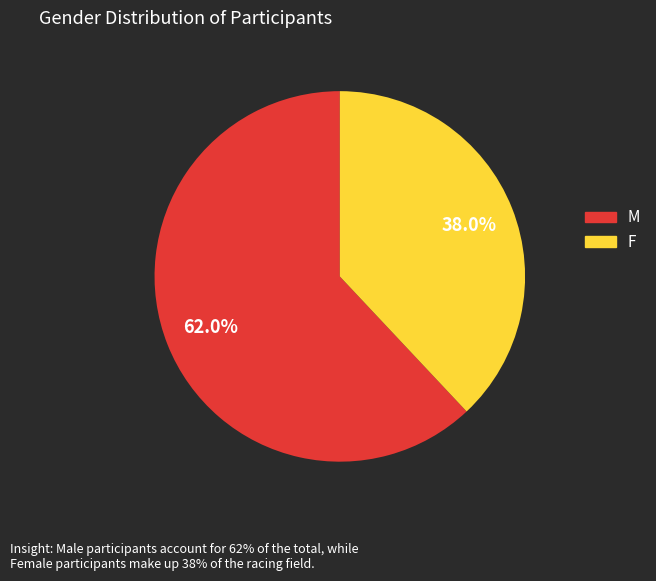

Between F and M, which is larger?

M